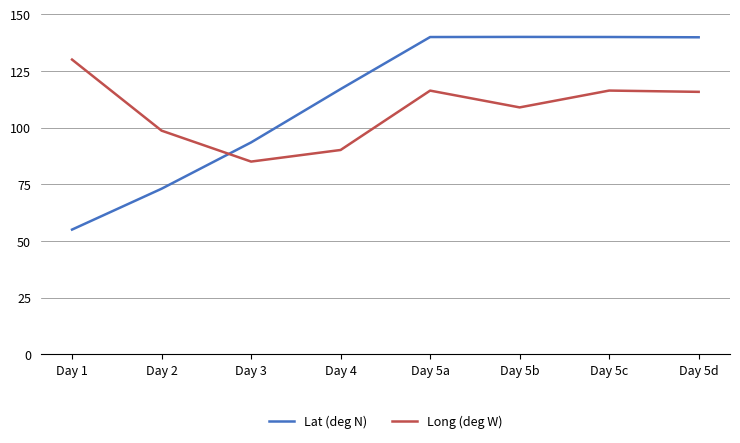

Between which two adjacent categories do Long (deg W) and Lat (deg N) first intersect?

Day 2 and Day 3